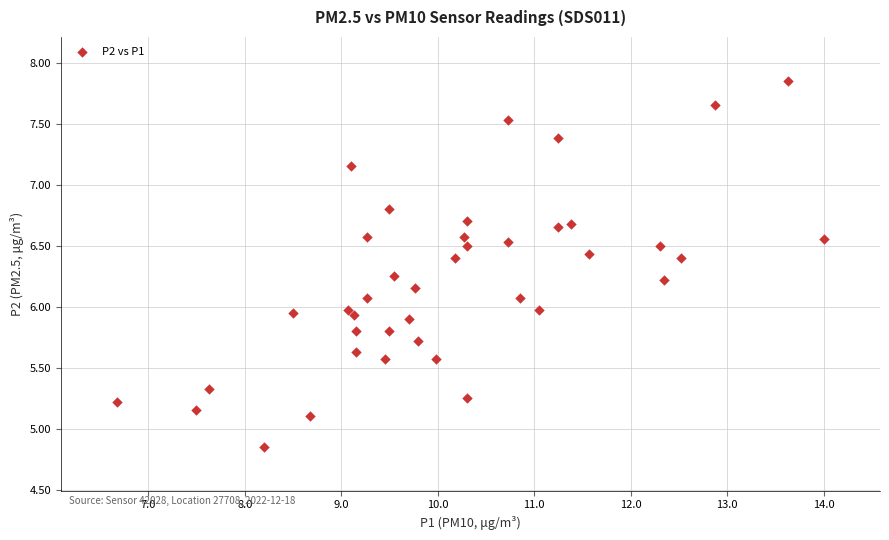

What is the range of Y values (max minus min)?

3.0